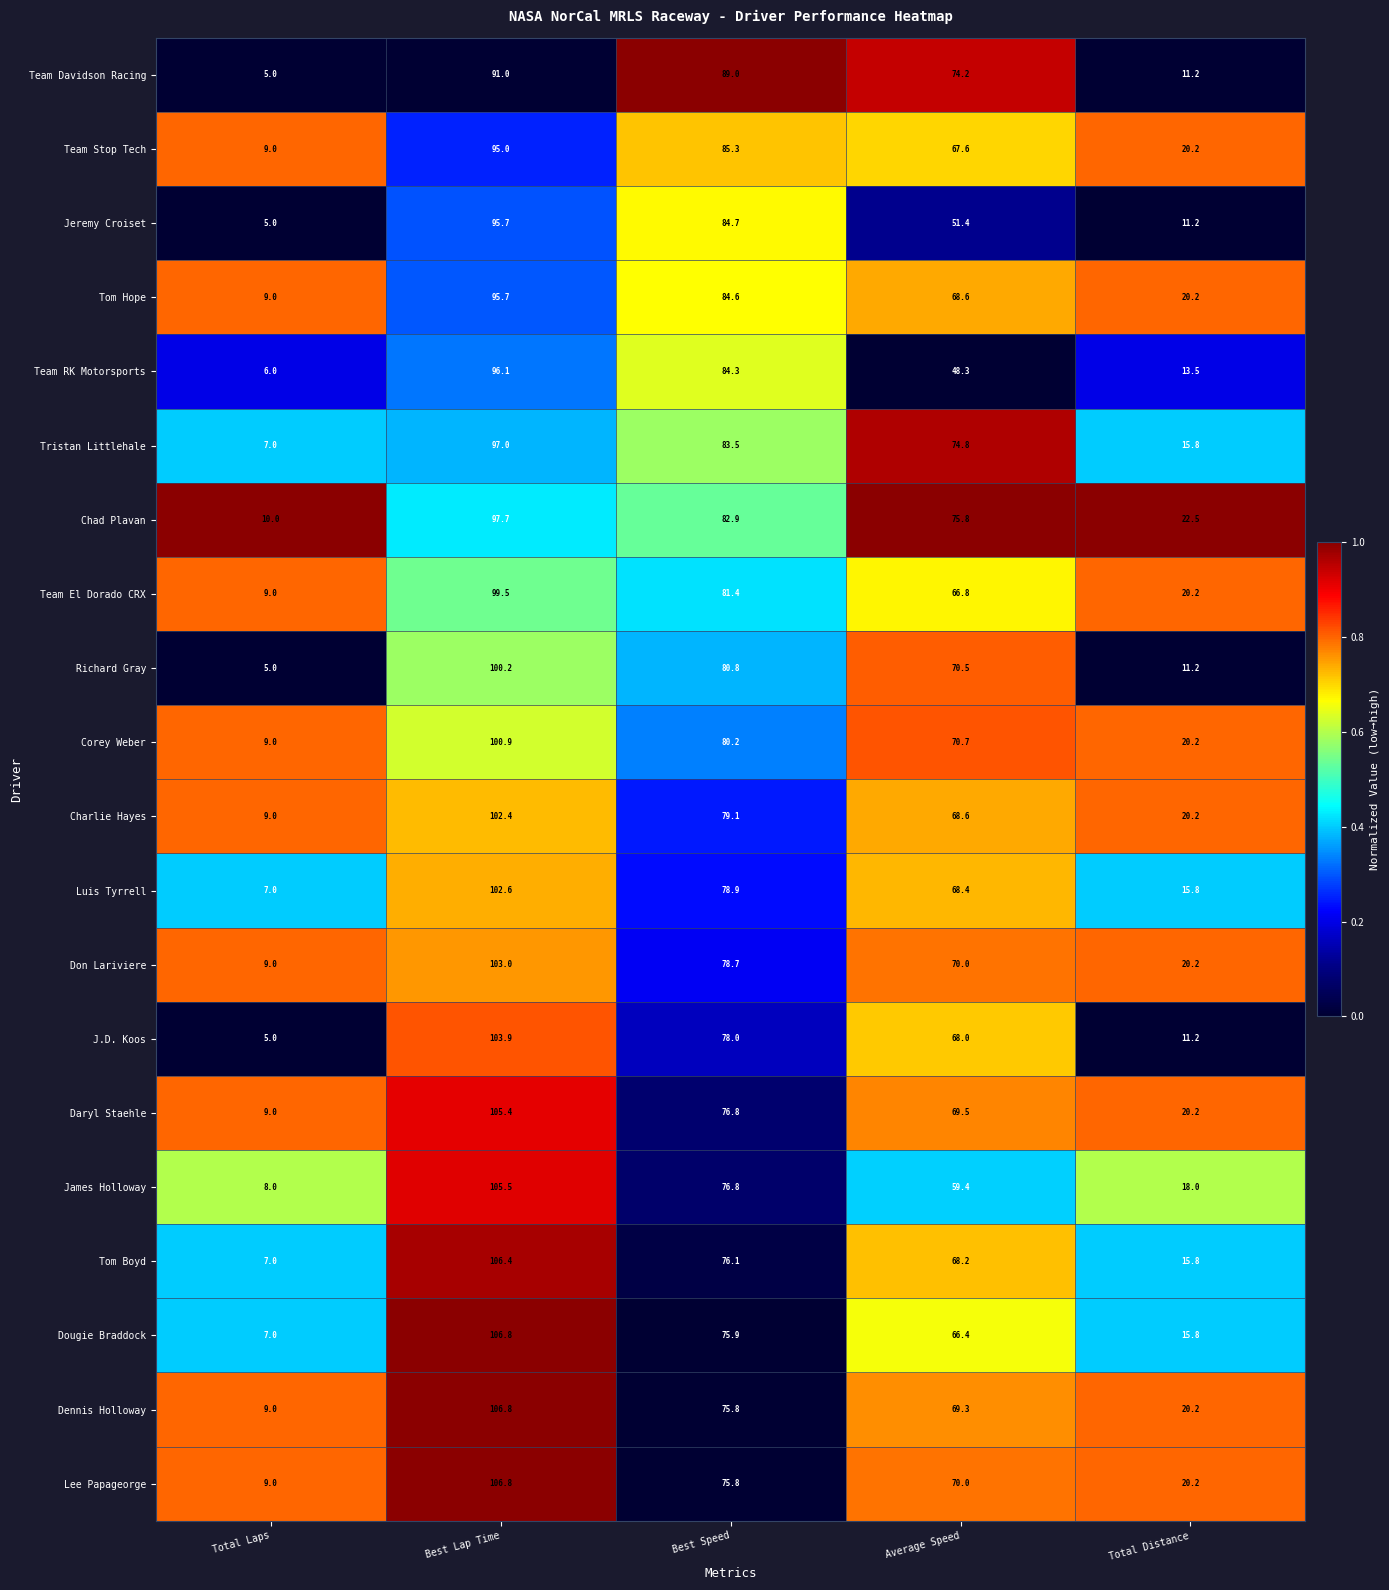

Which series changed the most between Total Laps and Best Speed?

Team Davidson Racing